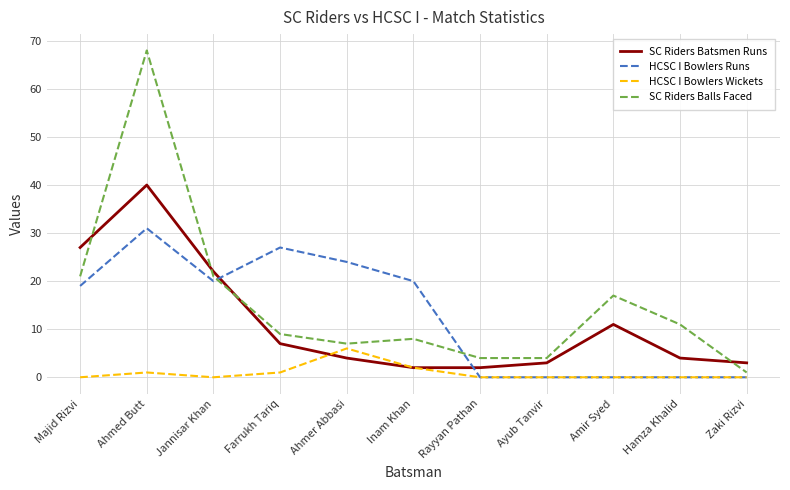

The value of HCSC I Bowlers Runs at Majid Rizvi is 19. True or false?

True